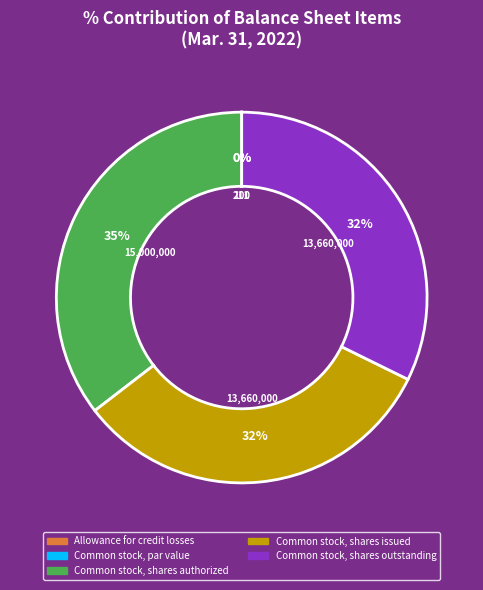

To the nearest percent, what percentage of the pie is Common stock, shares issued?

32%